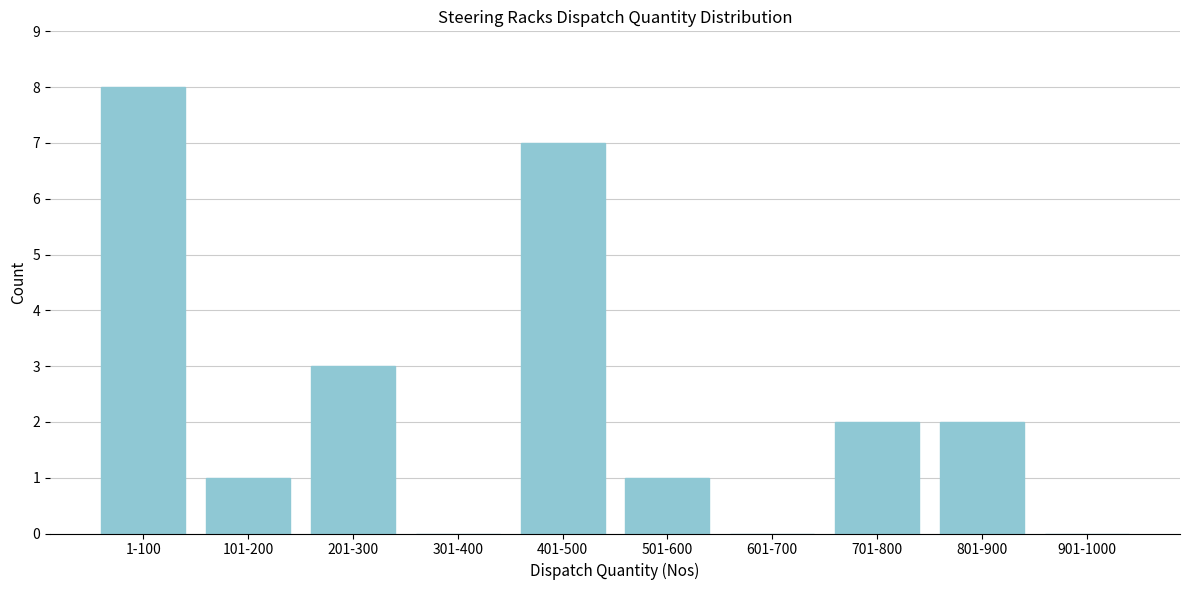

Reading left to right, transcribe all the data shown in this chart.

1-100=8	101-200=1	201-300=3	301-400=0	401-500=7	501-600=1	601-700=0	701-800=2	801-900=2	901-1000=0